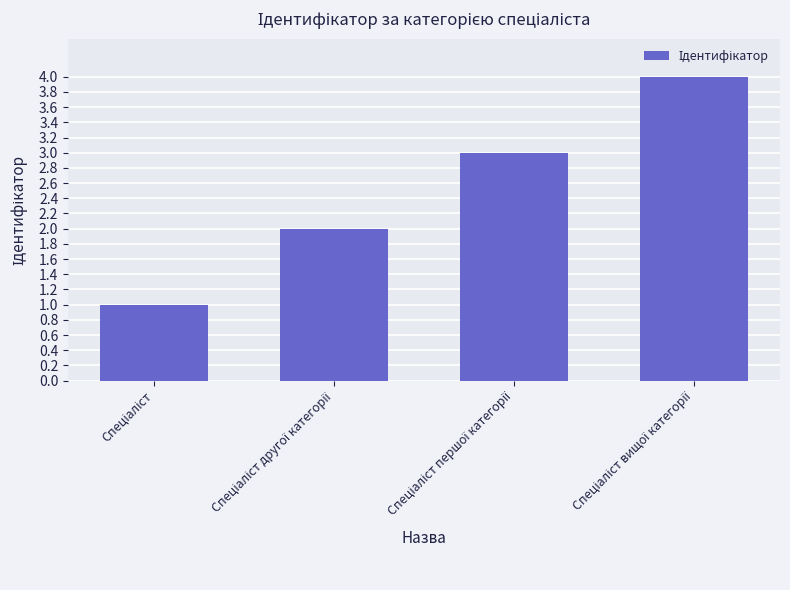

How many bars are there in total?

4